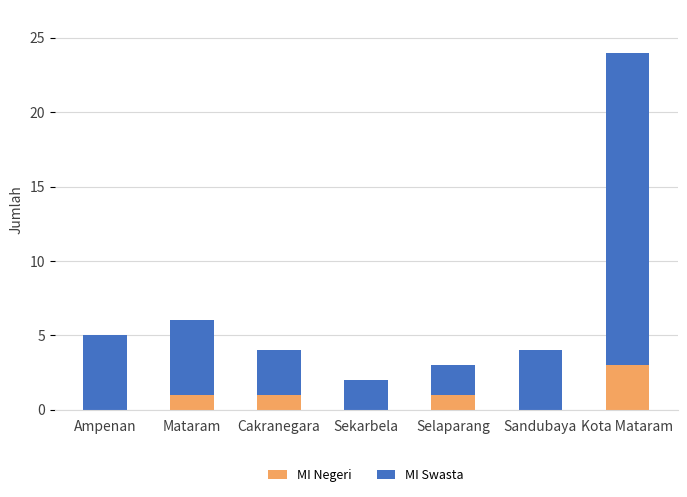

What is the total value across all series at Selaparang?

3